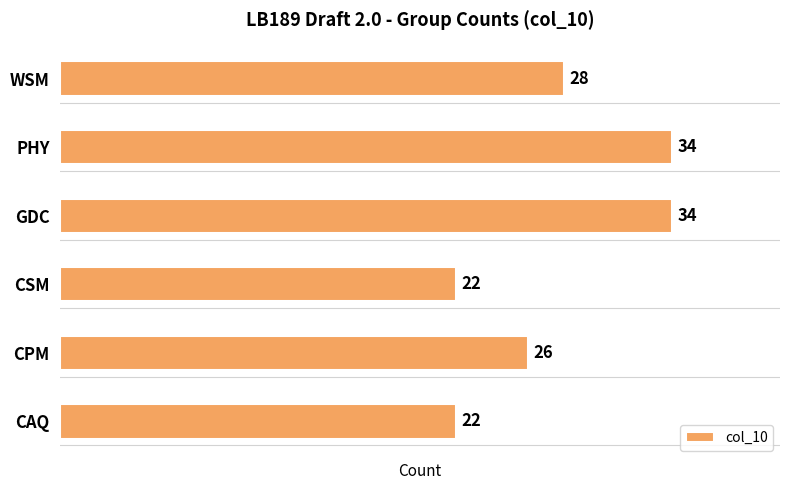

How many categories are shown in the chart?

6